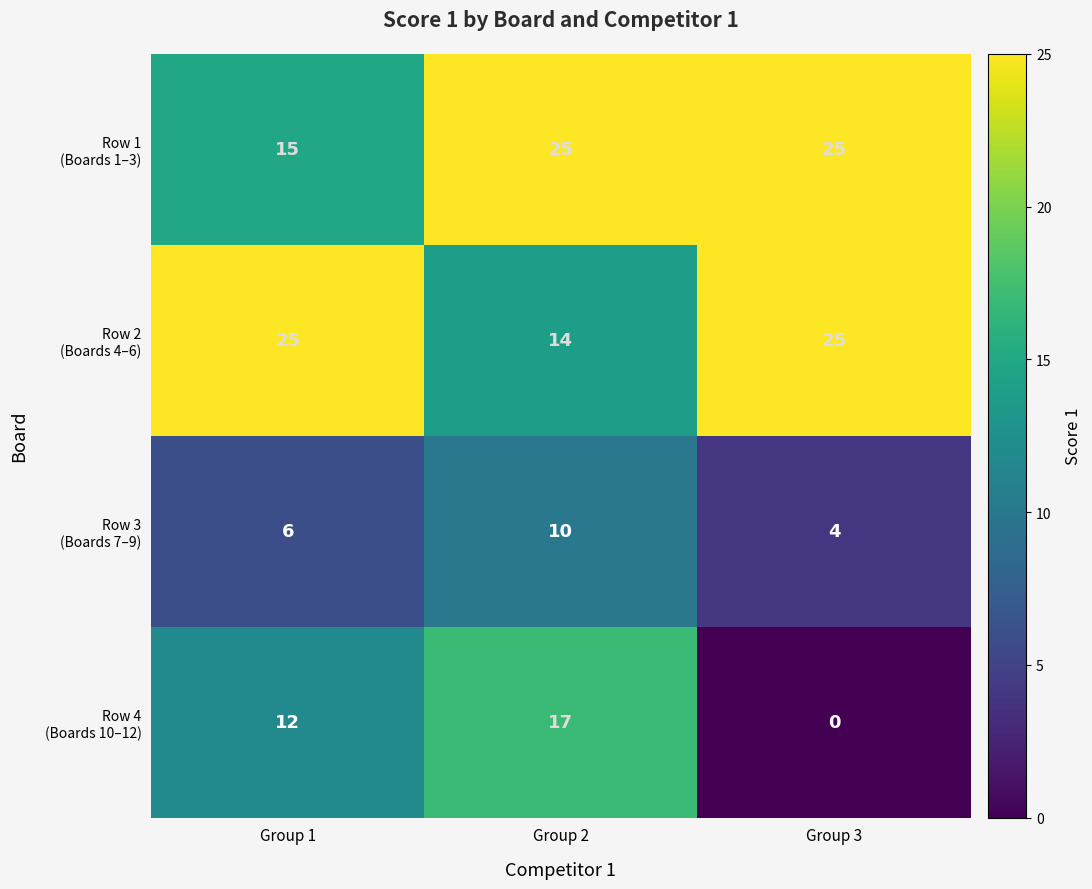

At how many categories does at least one series exceed 18?

3